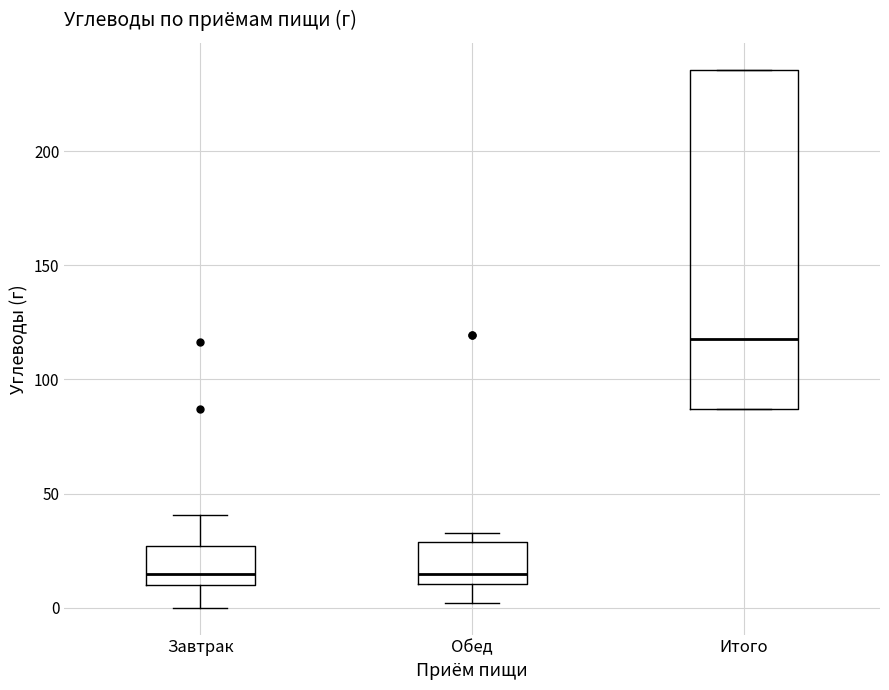

Where does the upper whisker of the box for Завтрак end on the y-axis? The values are not printed on the chart, so give them approximately, as read against the axis.

40